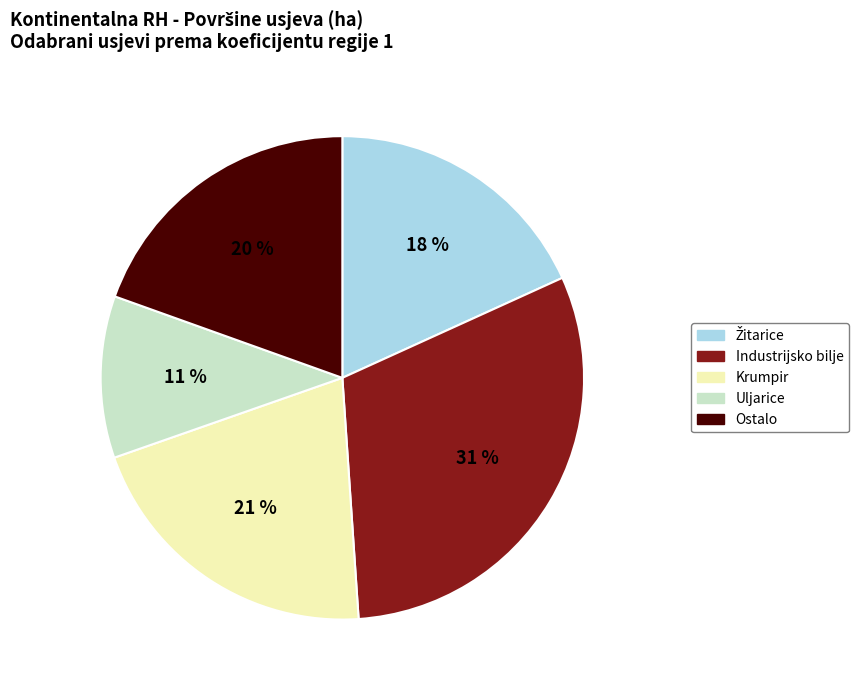

Which slice is the smallest?

Uljarice